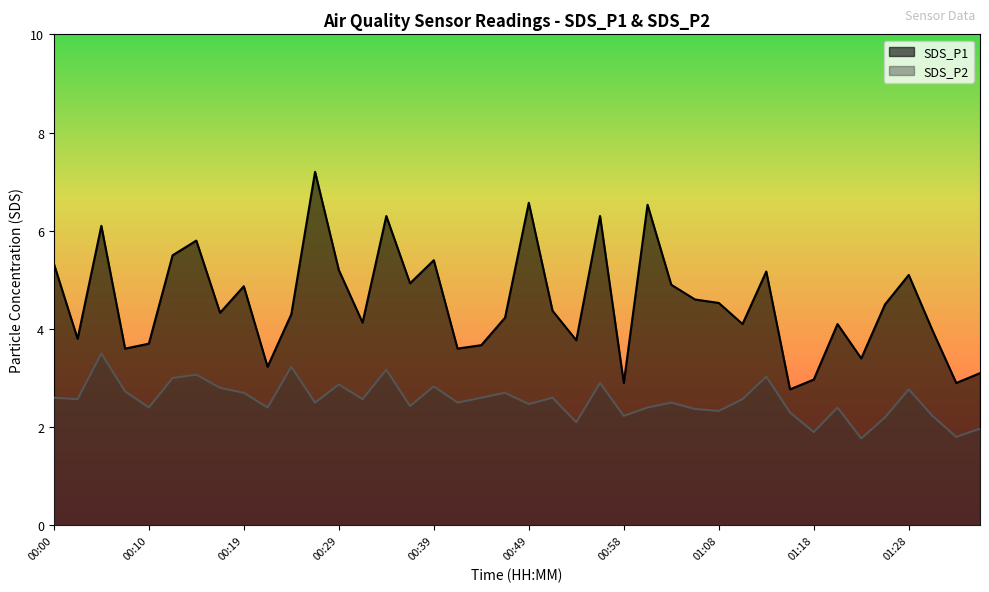

Reading left to right, extract all data points from this chart.

SDS_P1: 5.3	3.8	6.1	3.6	3.7	5.5	5.8	4.3	4.9	3.2	4.3	7.2	5.2	4.1	6.3	4.9	5.4	3.6	3.7	4.2	6.6	4.4	3.8	6.3	2.9	6.5	4.9	4.6	4.5	4.1	5.2	2.8	3.0	4.1	3.4	4.5	5.1	4.0	2.9	3.1
SDS_P2: 2.6	2.6	3.5	2.7	2.4	3.0	3.1	2.8	2.7	2.4	3.2	2.5	2.9	2.6	3.2	2.4	2.8	2.5	2.6	2.7	2.5	2.6	2.1	2.9	2.2	2.4	2.5	2.4	2.3	2.6	3.0	2.3	1.9	2.4	1.8	2.2	2.8	2.2	1.8	2.0